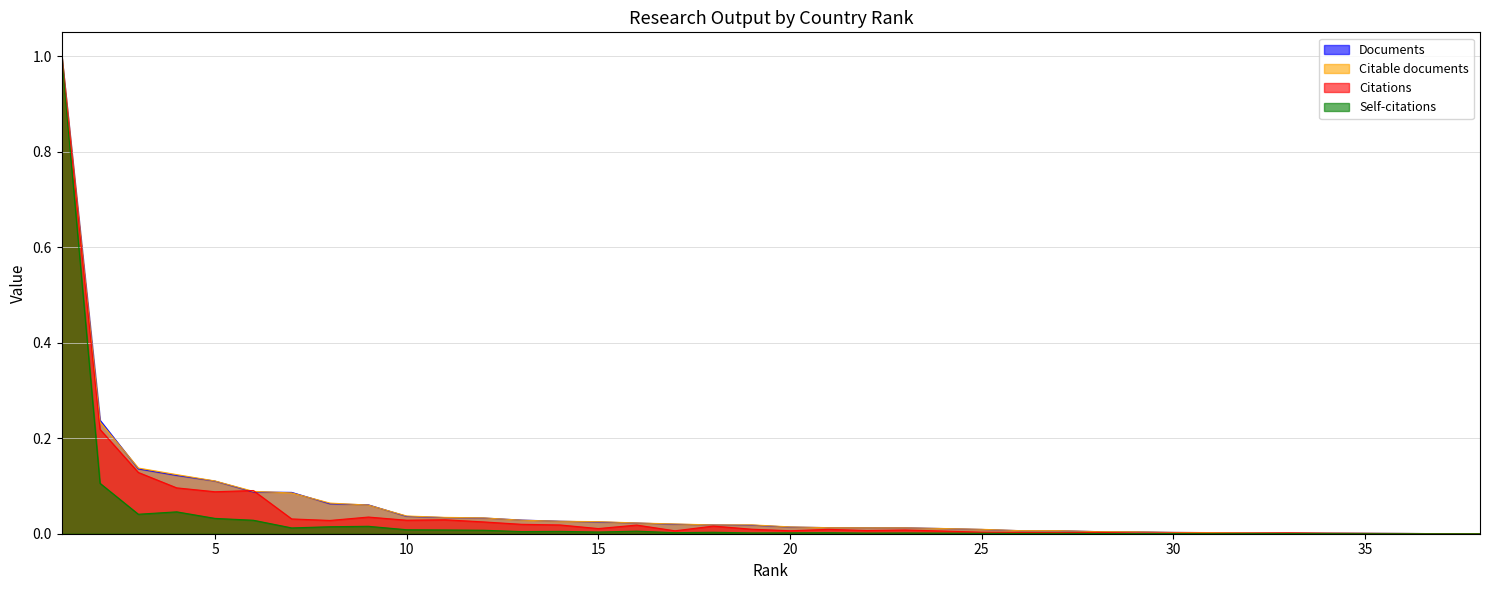

What is the sum of all Citations values?

2.0